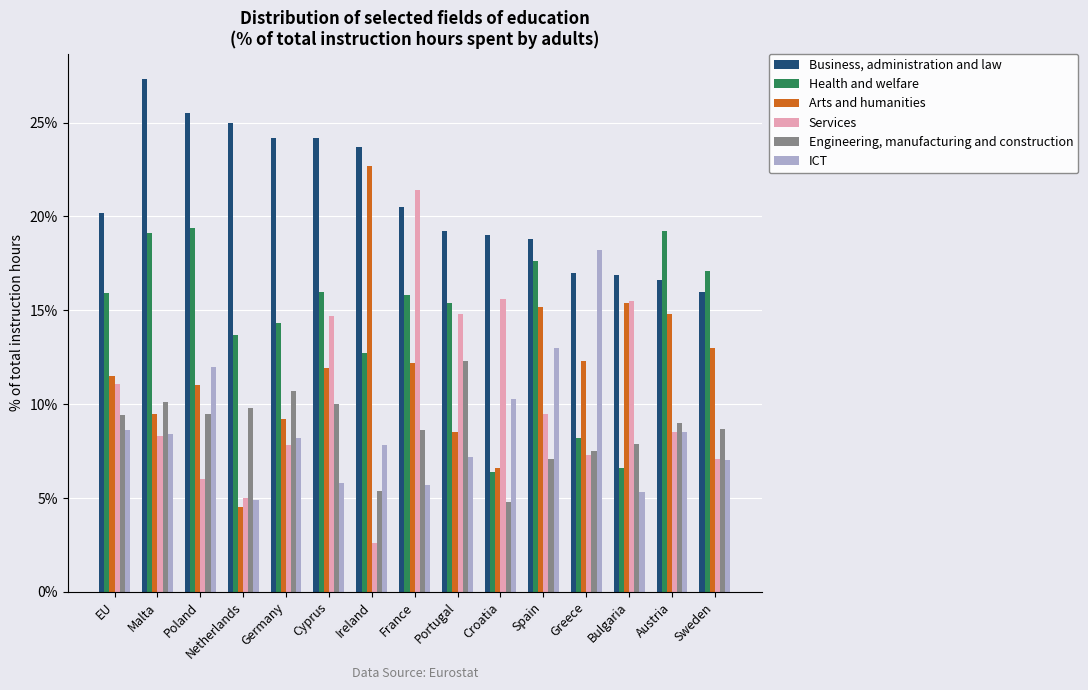

What is the smallest value displayed?

2.6